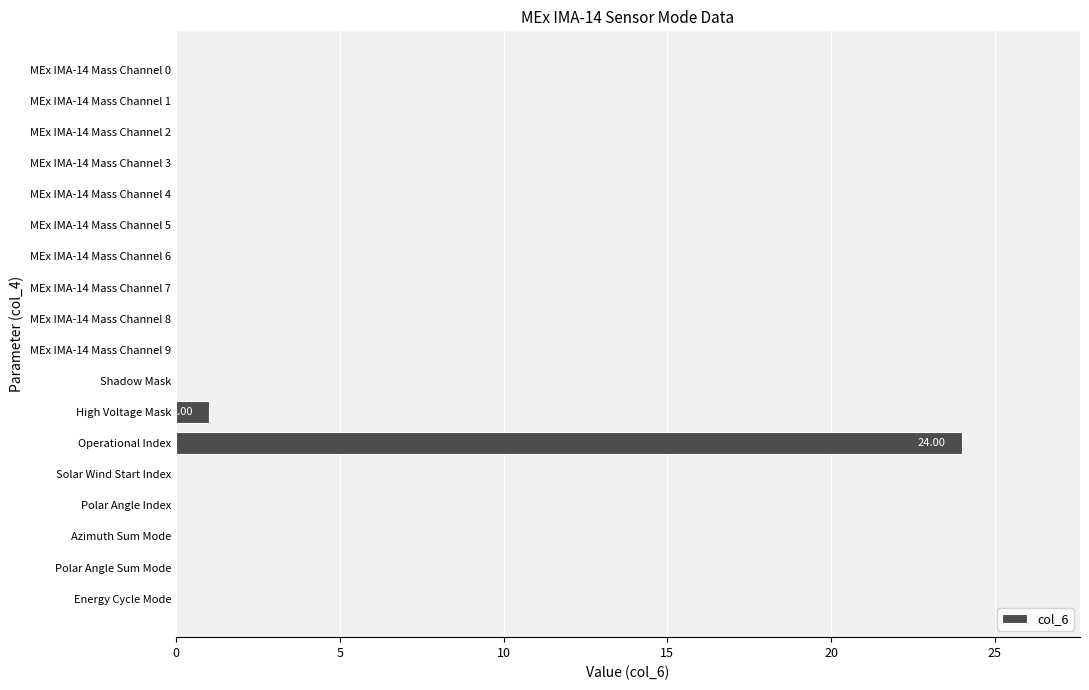

At which label is the value closest to 12?

High Voltage Mask